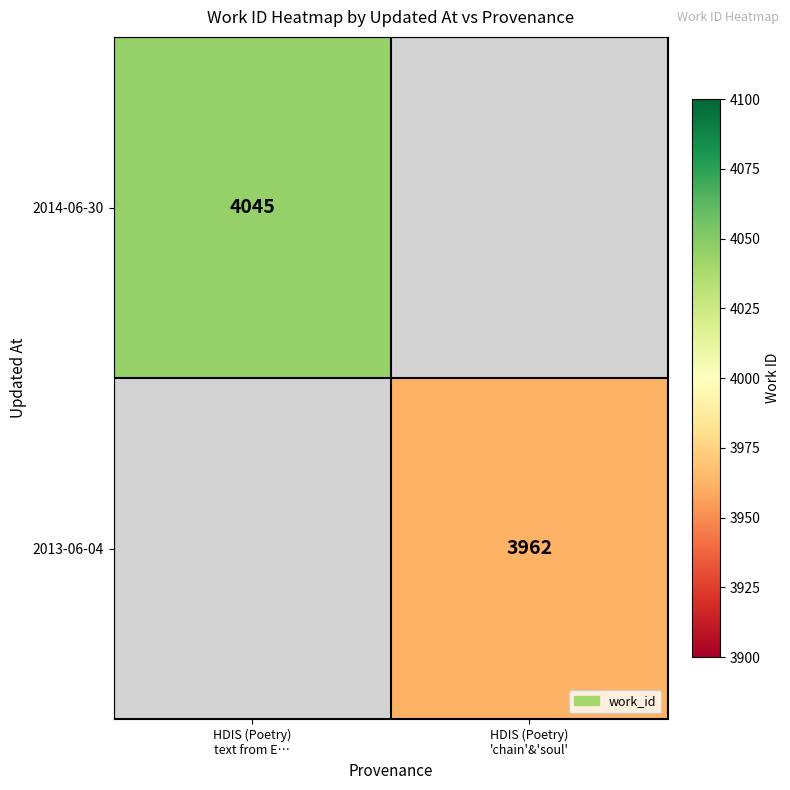

List the labels in order of 2014-06-30 value, largest first.

HDIS (Poetry) text from E…, HDIS (Poetry) 'chain'&'soul'